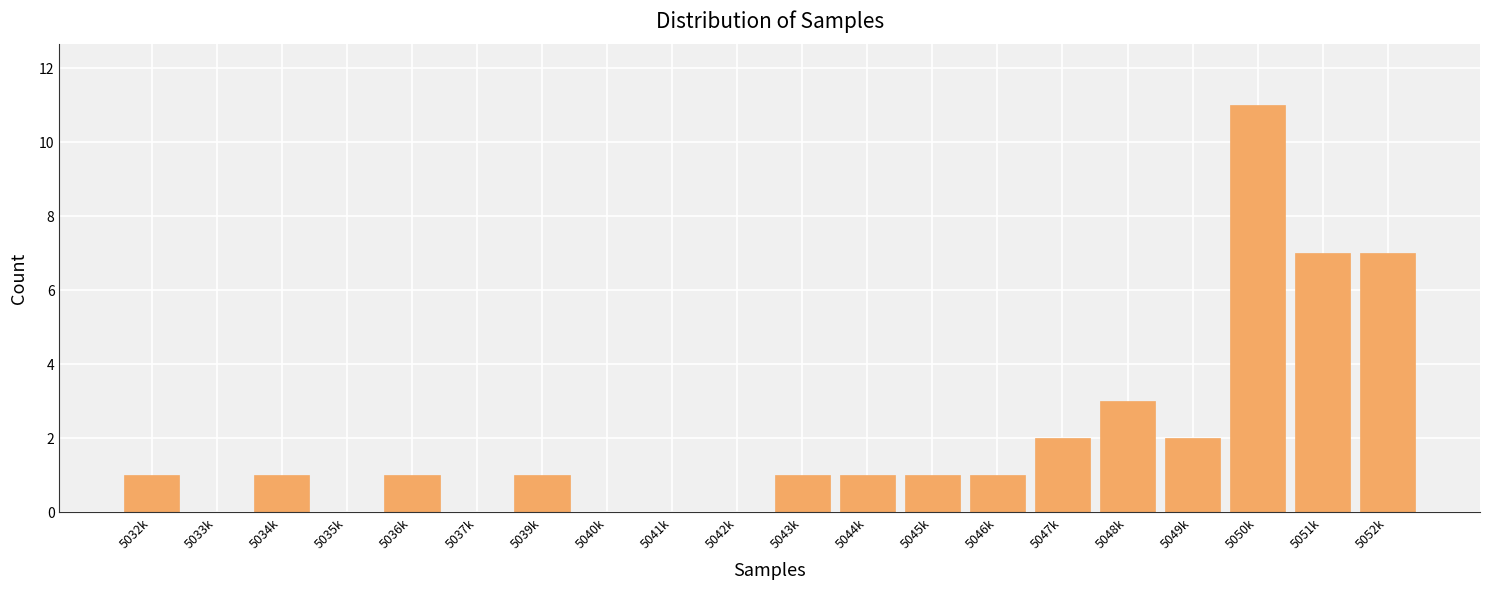

Reading left to right, extract all data points from this chart.

5032k=1	5033k=0	5034k=1	5035k=0	5036k=1	5037k=0	5039k=1	5040k=0	5041k=0	5042k=0	5043k=1	5044k=1	5045k=1	5046k=1	5047k=2	5048k=3	5049k=2	5050k=11	5051k=7	5052k=7